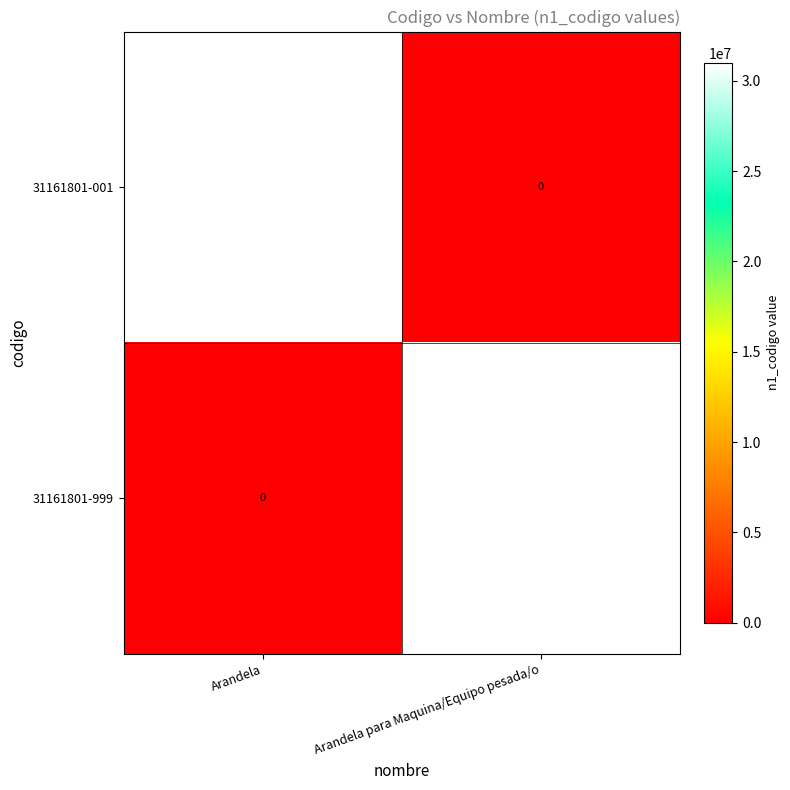

What is the total value across all series at Arandela para Maquina/Equipo pesada/o?

31000000